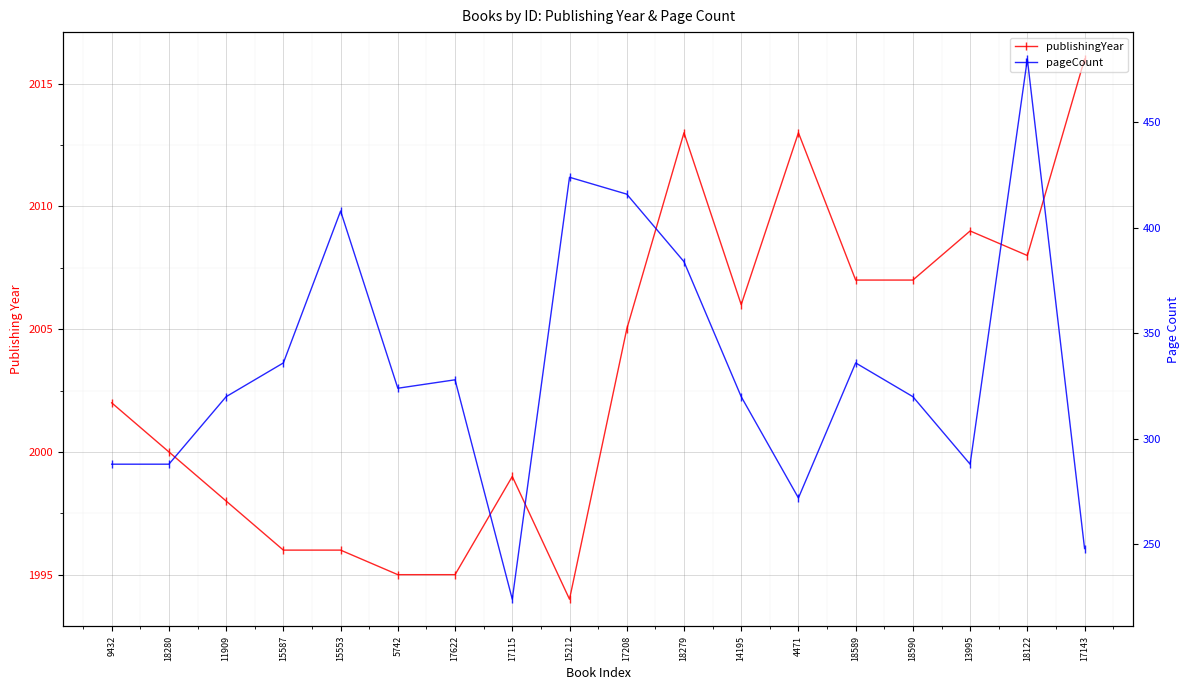

Rank the categories by pageCount value from lowest to highest.

17115, 17143, 4471, 9432, 18280, 13995, 11909, 14195, 18590, 5742, 17622, 15587, 18589, 18279, 15553, 17208, 15212, 18122